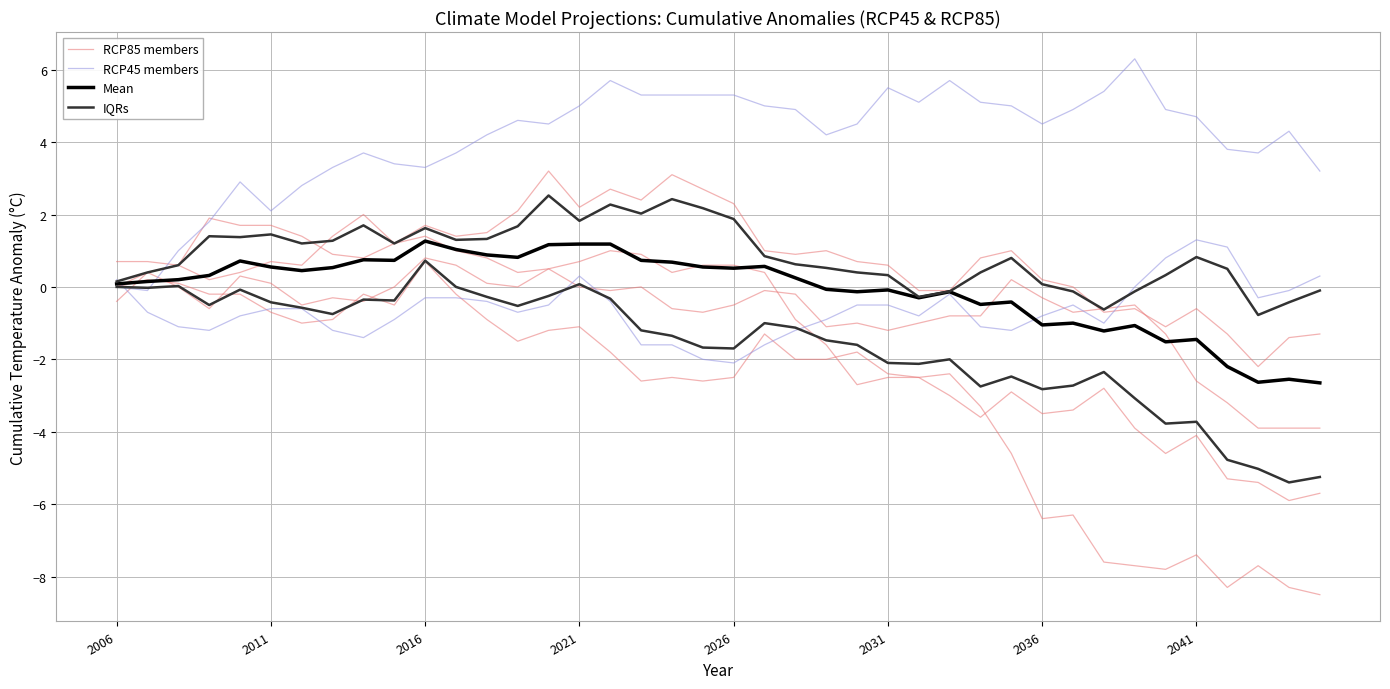

True or false: IQRs has more than 2 points higher than both neighbors.

True